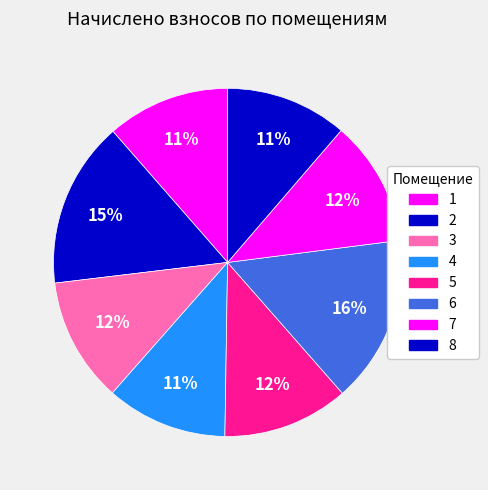

To the nearest percent, what is the average slice percentage?

12%